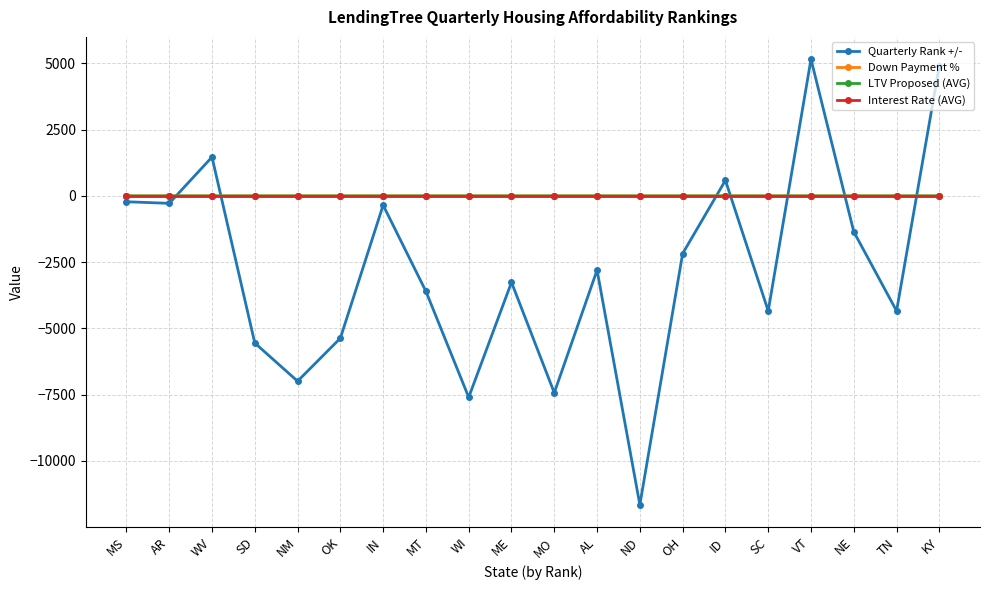

The Quarterly Rank +/- series shows -6195.5 at SC. True or false?

False